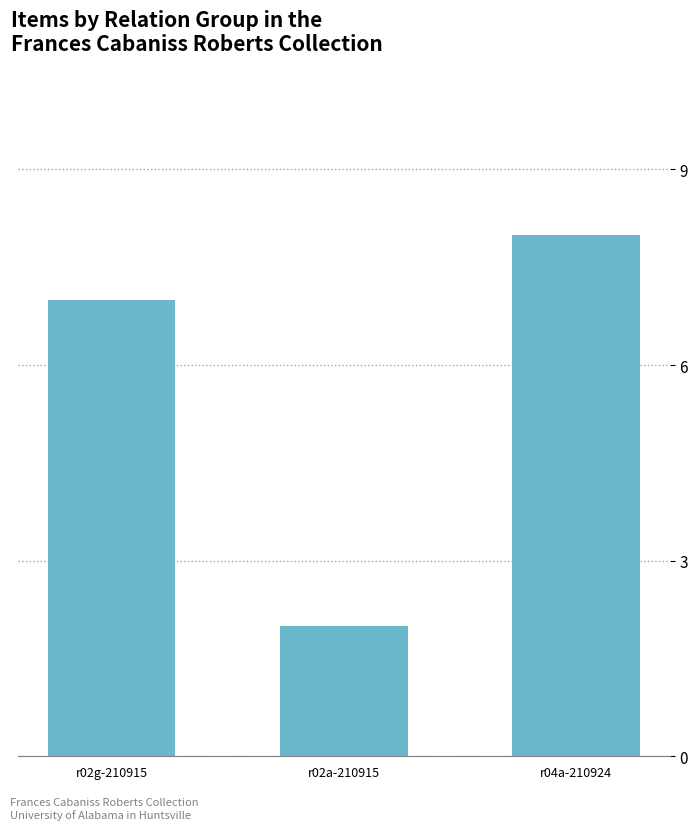

What is the greatest value displayed?

8